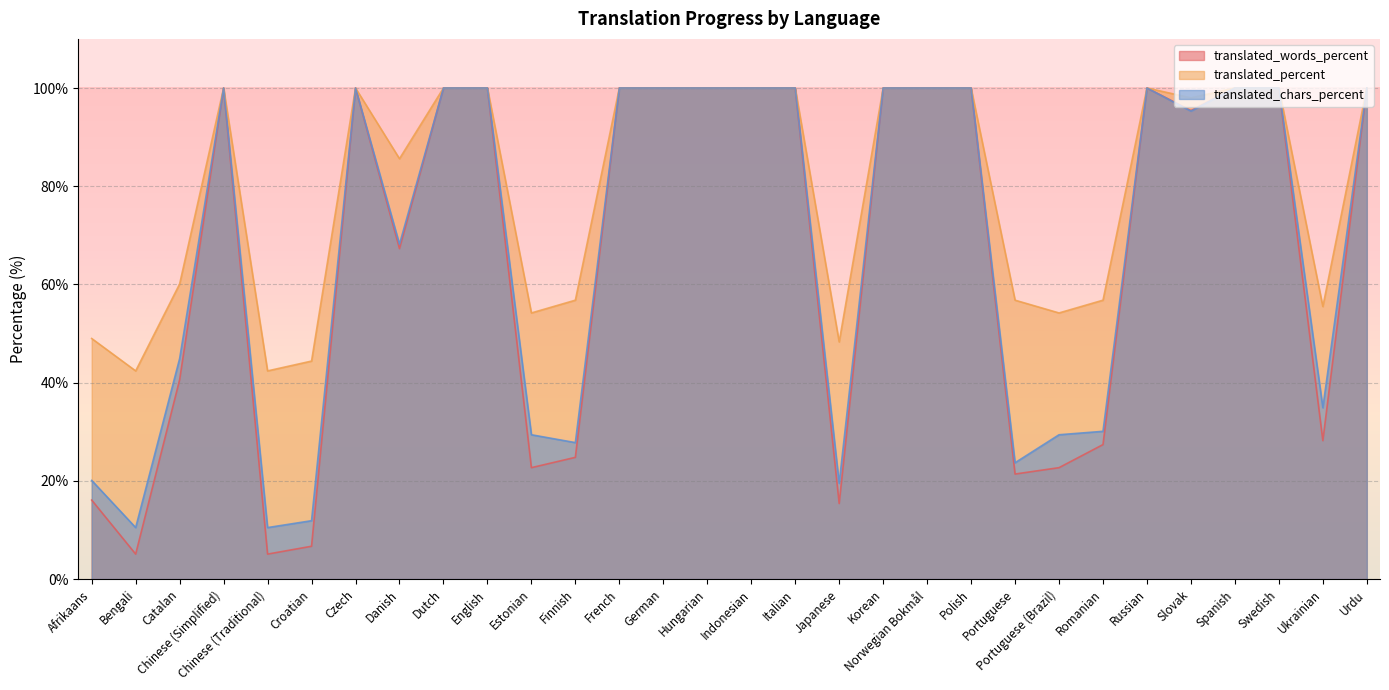

Reading right to left, list all the values displayed in this chart.

translated_words_percent: 100.0	28.2	100.0	100.0	95.4	100.0	27.4	22.7	21.4	100.0	100.0	100.0	15.4	100.0	100.0	100.0	100.0	100.0	24.8	22.7	100.0	100.0	67.3	100.0	6.7	5.1	100.0	40.6	5.1	16.1
translated_percent: 100.0	55.5	100.0	100.0	98.0	100.0	56.8	54.2	56.8	100.0	100.0	100.0	48.3	100.0	100.0	100.0	100.0	100.0	56.8	54.2	100.0	100.0	85.6	100.0	44.4	42.4	100.0	60.1	42.4	49.0
translated_chars_percent: 100.0	34.9	100.0	100.0	95.3	100.0	30.1	29.4	23.7	100.0	100.0	100.0	19.5	100.0	100.0	100.0	100.0	100.0	27.8	29.4	100.0	100.0	68.2	100.0	11.9	10.5	100.0	44.9	10.5	20.1